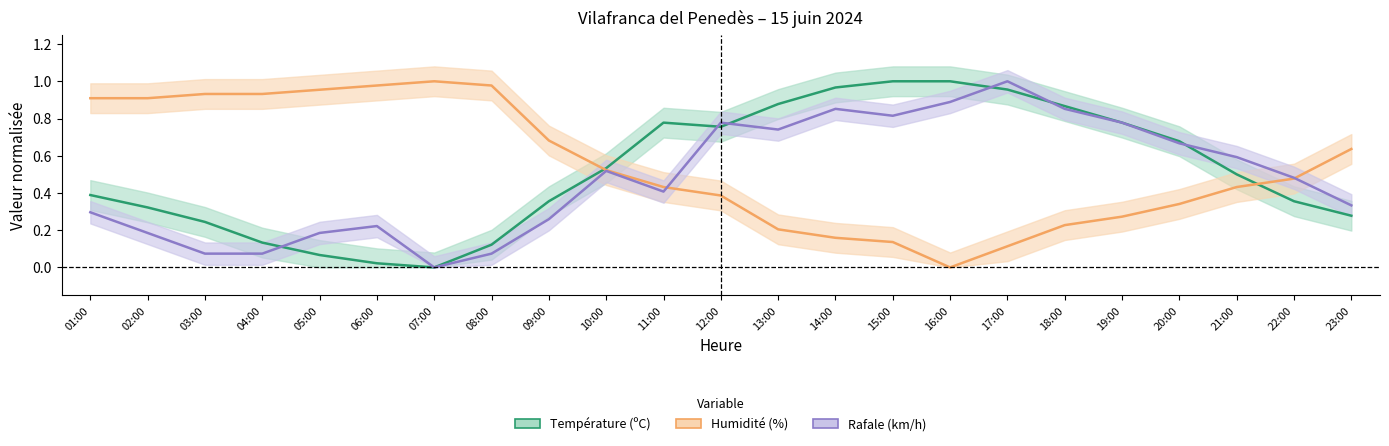

True or false: Rafale (km/h) has more than 0 interior local peaks.

True